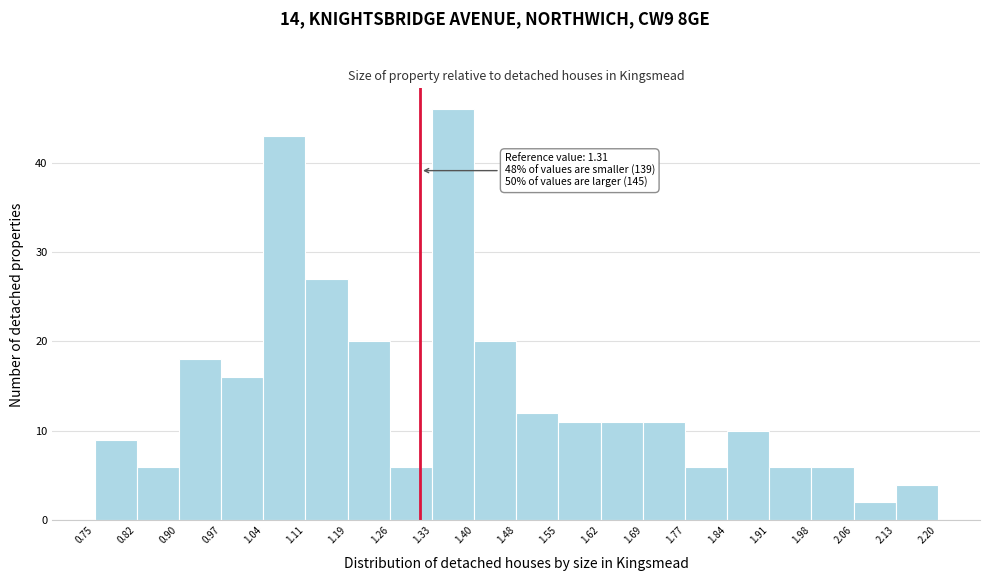

Which range on the x-axis has the tallest bar?

1.33 to 1.40